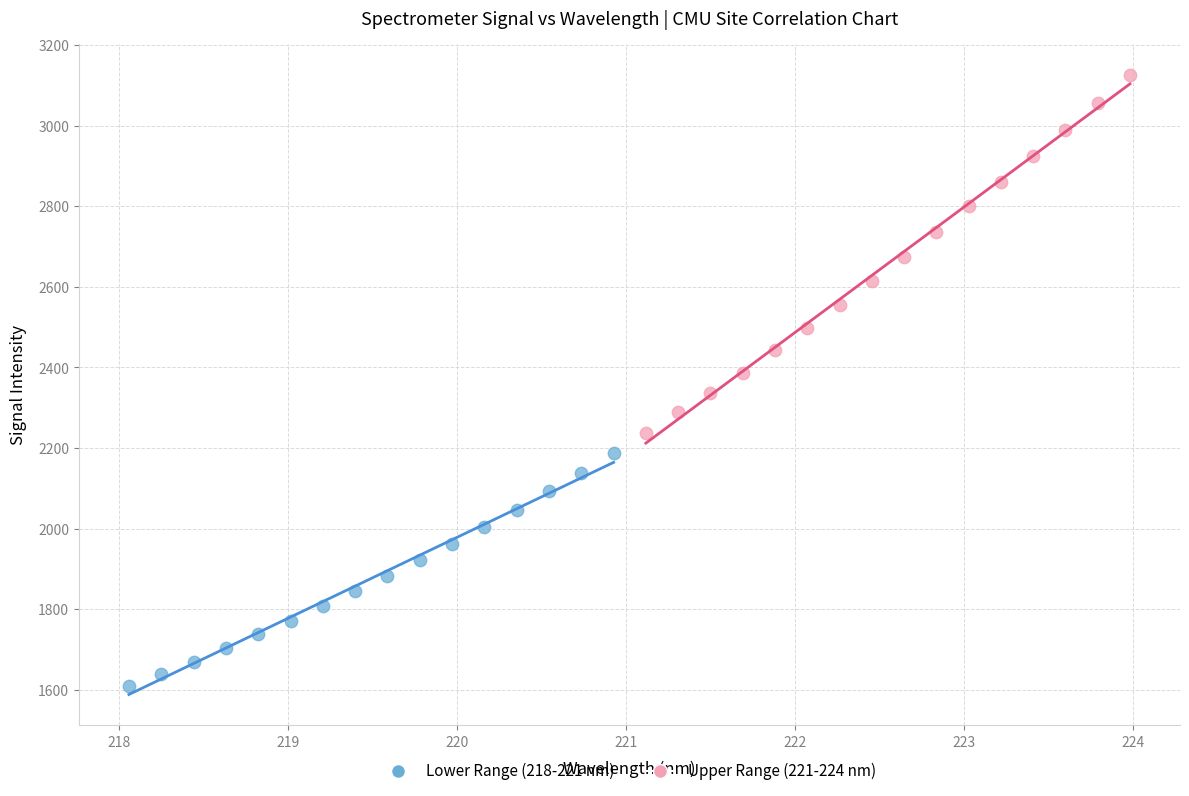

Which series contains the lowest Y value?

Lower Range (218-221 nm)